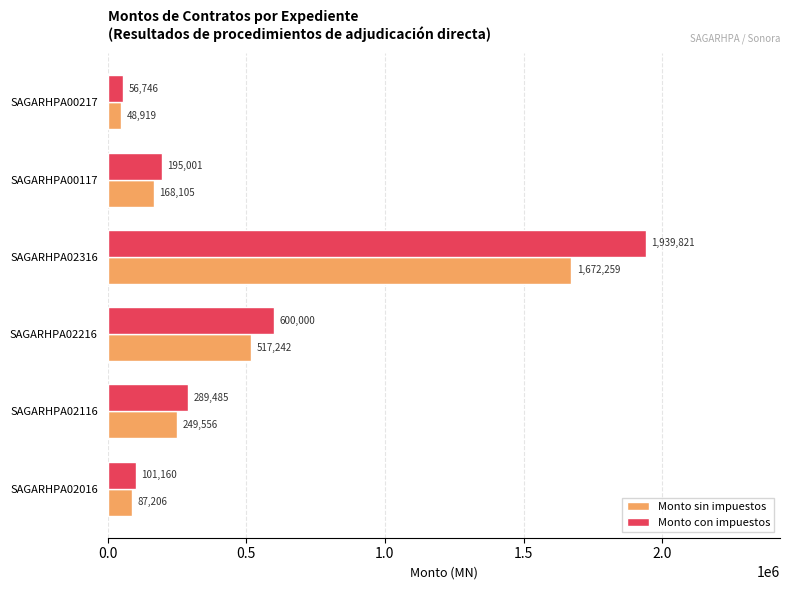

Which series has the widest spread of values?

Monto con impuestos